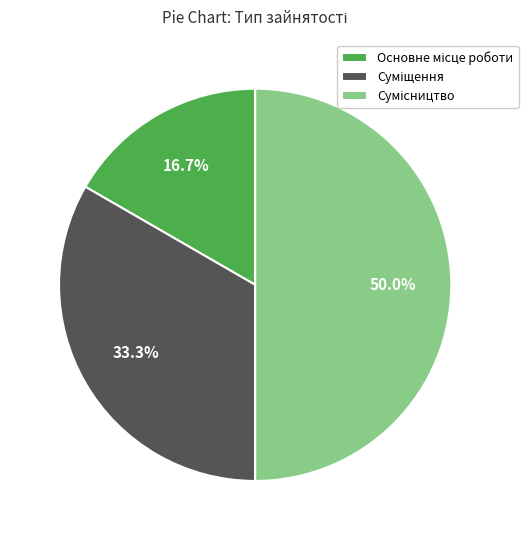

How many slices are in this pie chart?

3